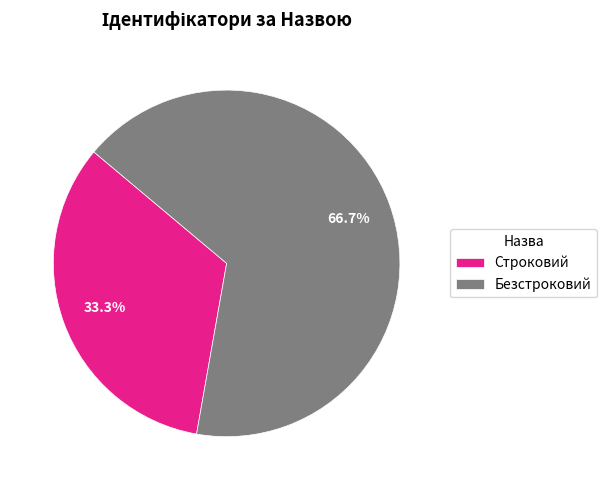

To the nearest percent, what portion does Строковий represent?

33%